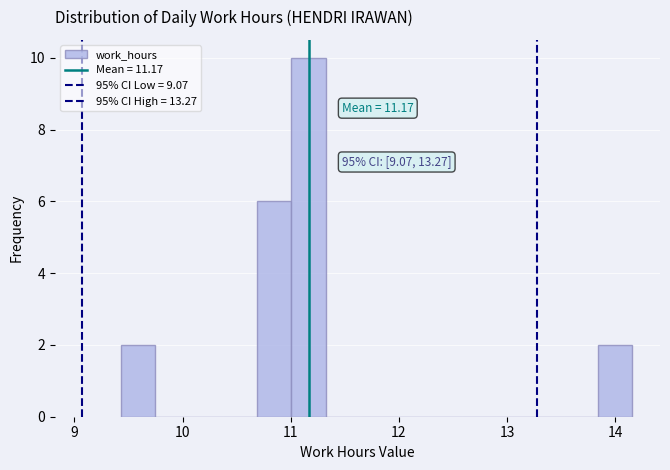

Read against the x-axis, roughly where is the centre of the tallest bar?

11.2